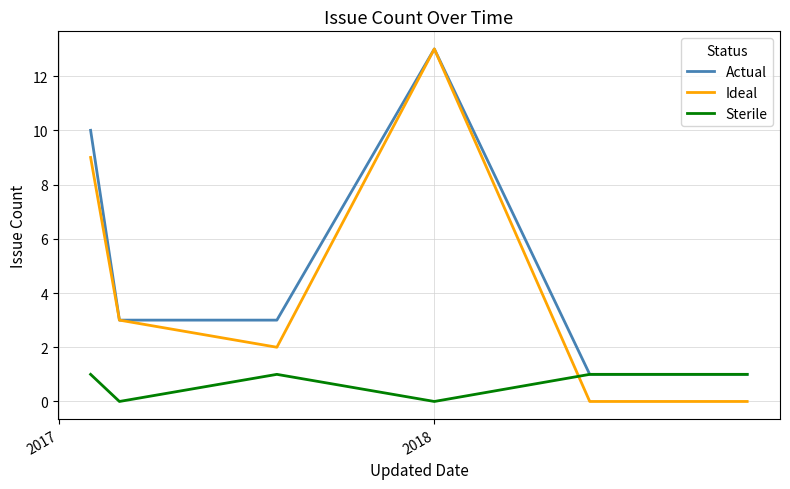

Which series has the largest range (max minus min)?

Ideal